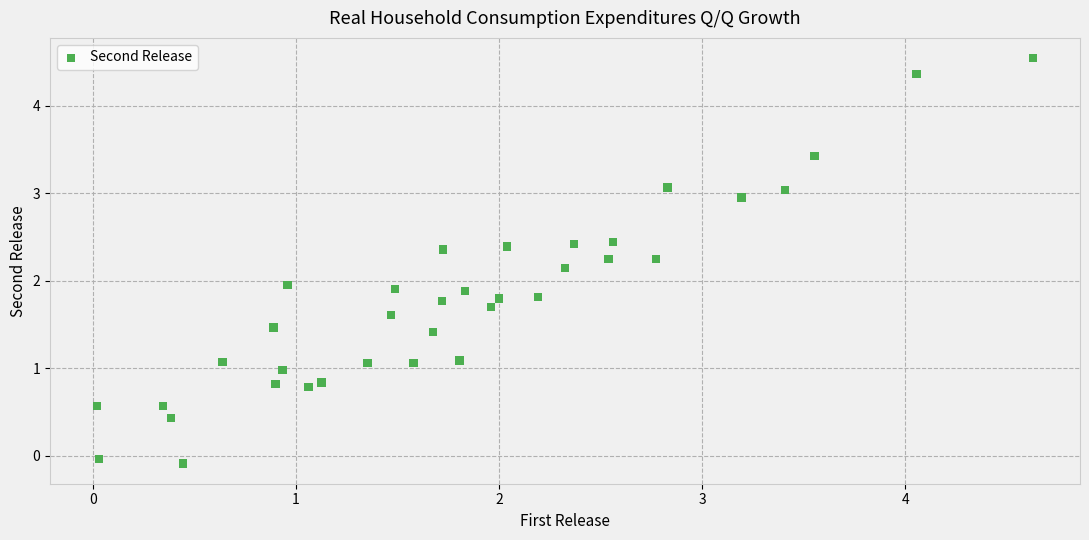

What is the range of X values (max minus min)?

4.6